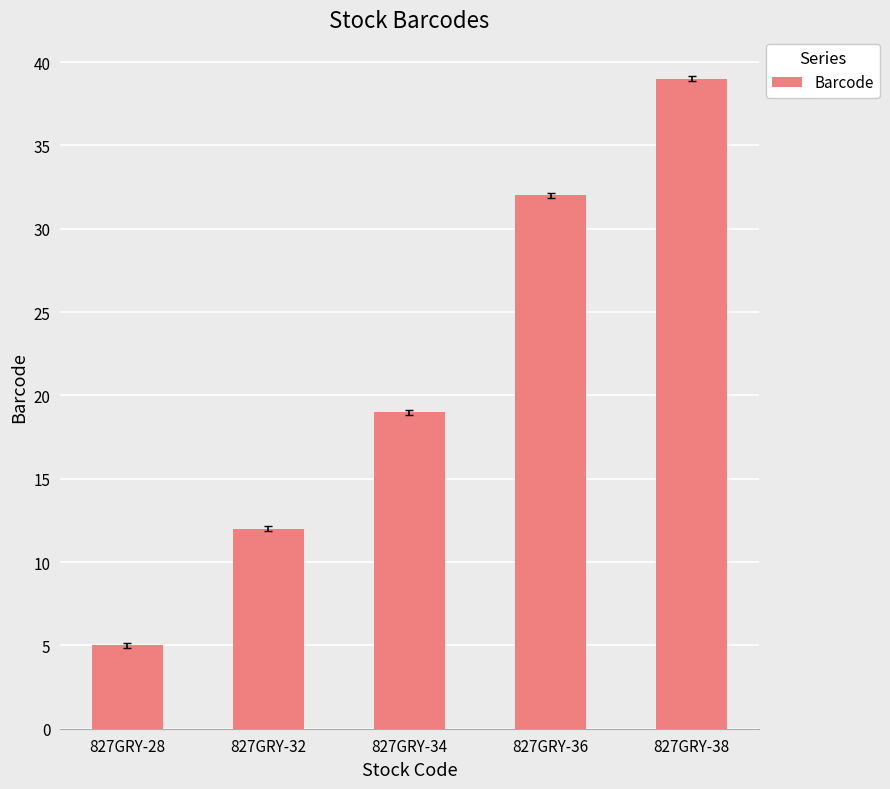

Reading left to right, transcribe all the data shown in this chart.

5	12	19	32	39